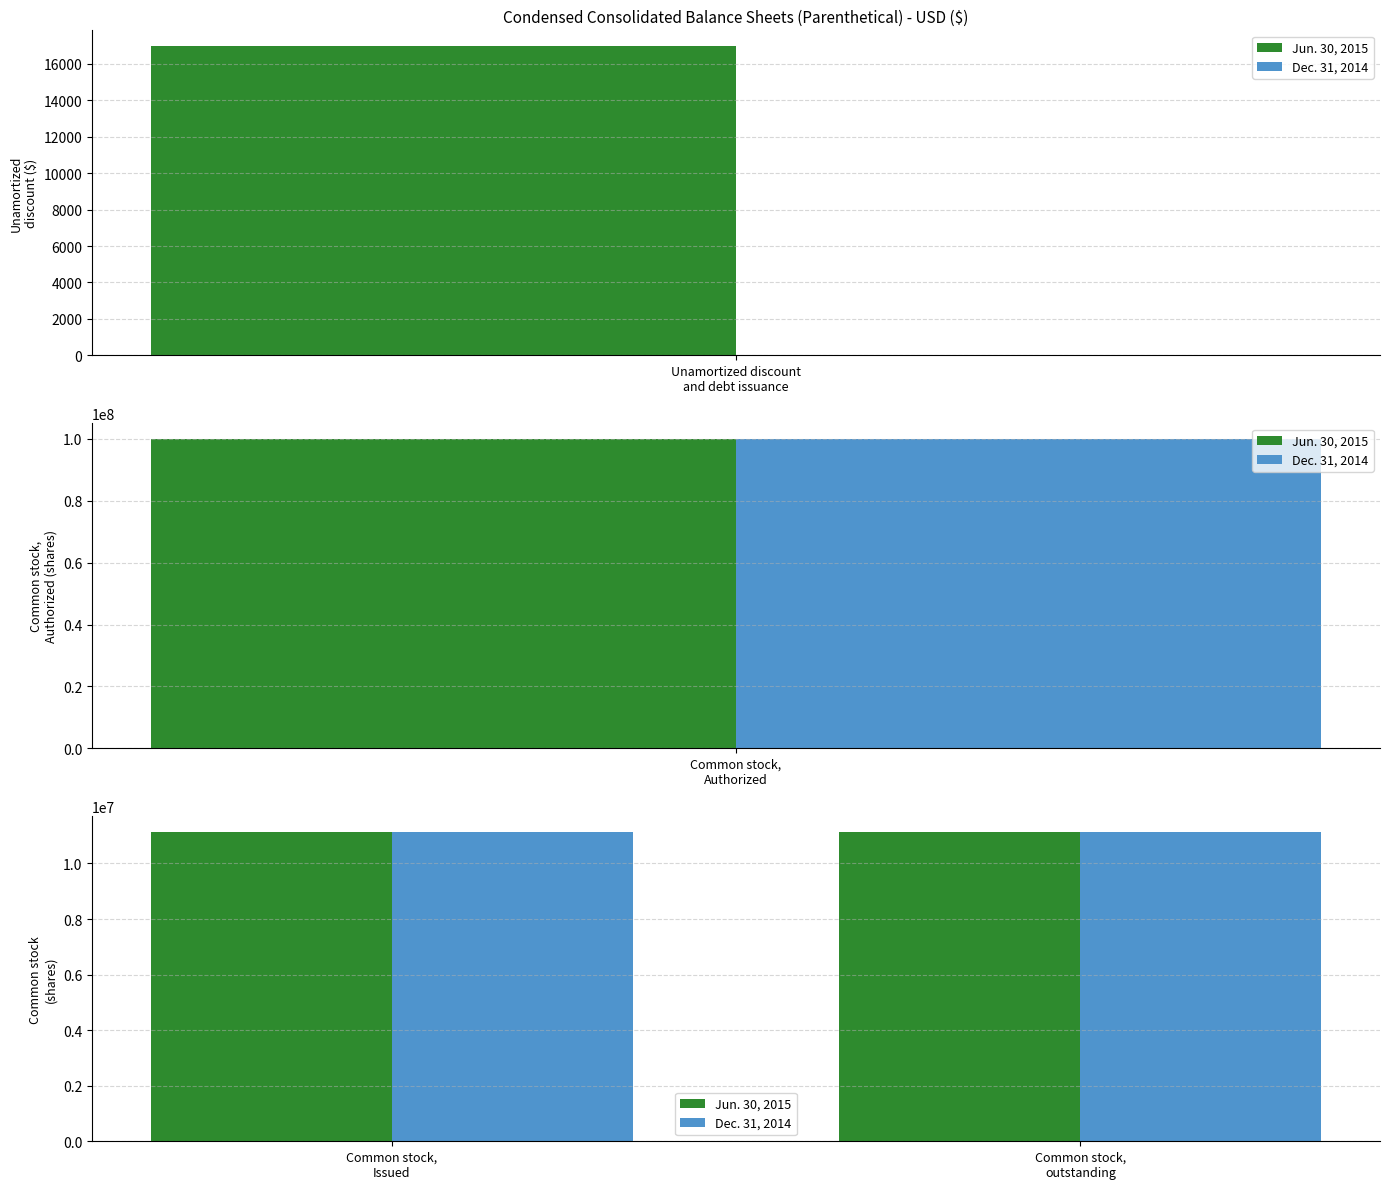

What is the label of the 5th bar from the right?

Unamortized discount
and debt issuance